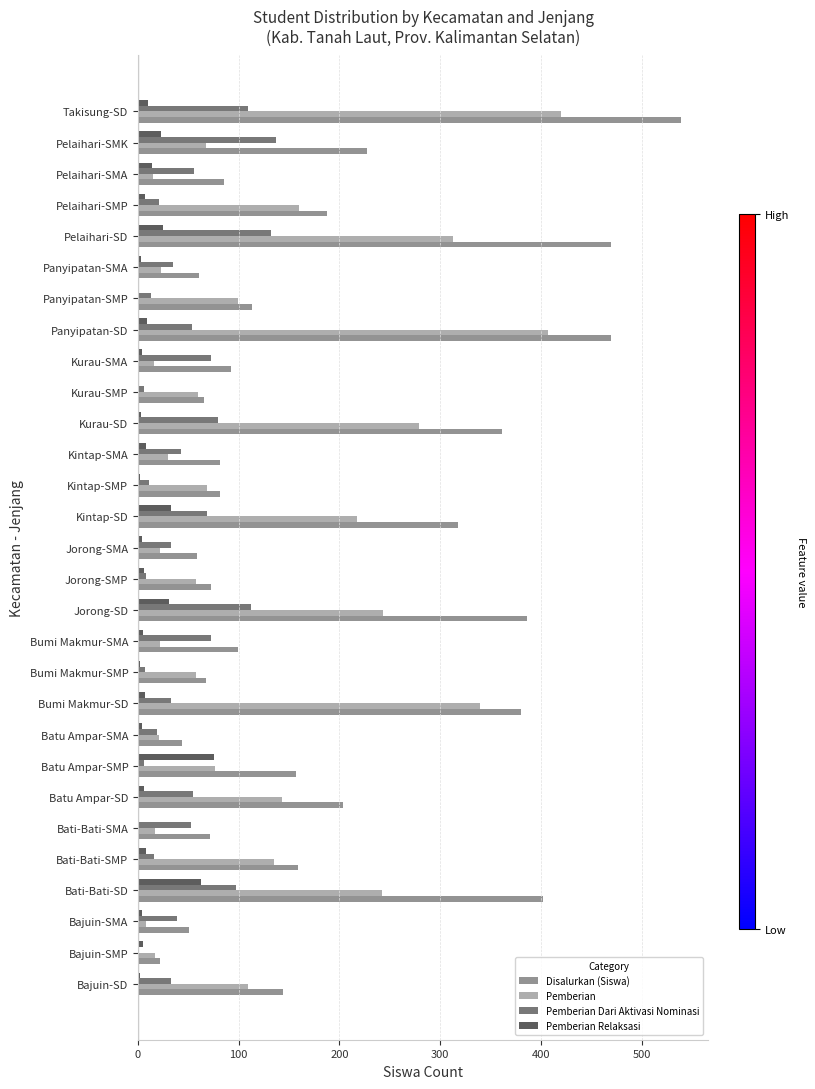

Which category has the highest value in the Disalurkan (Siswa) series?

Takisung-SD